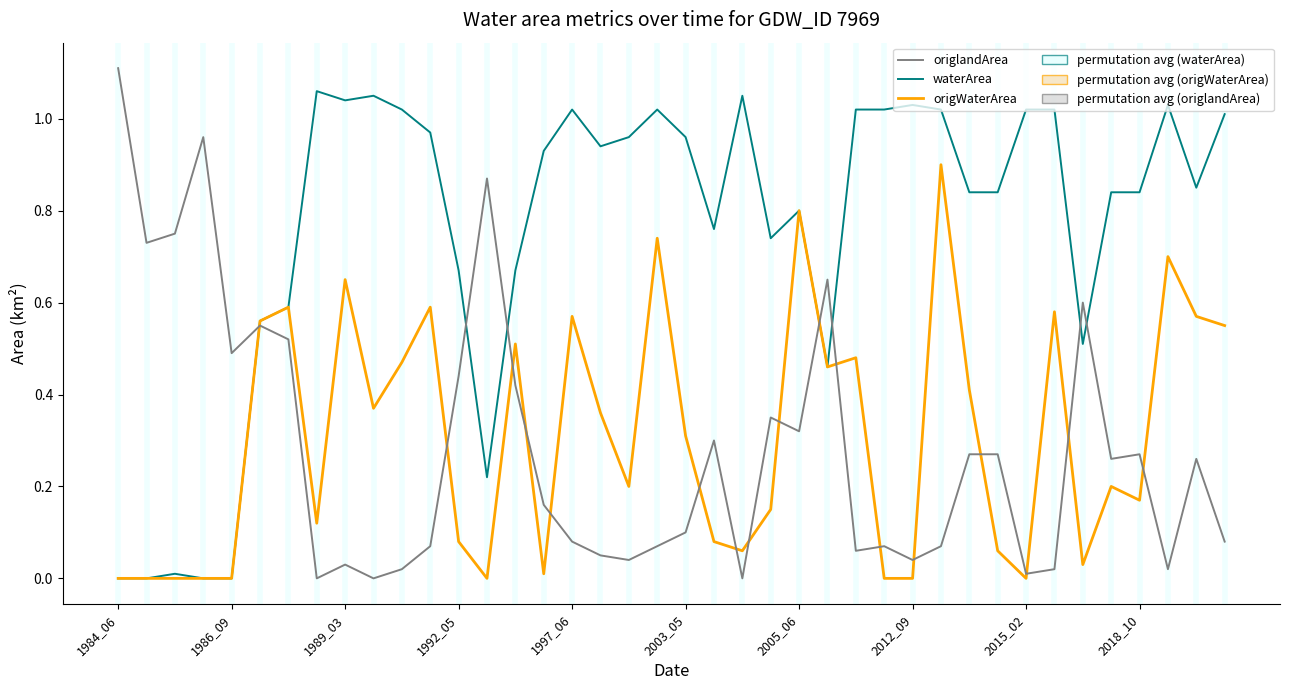

How many lines are shown in the chart?

3